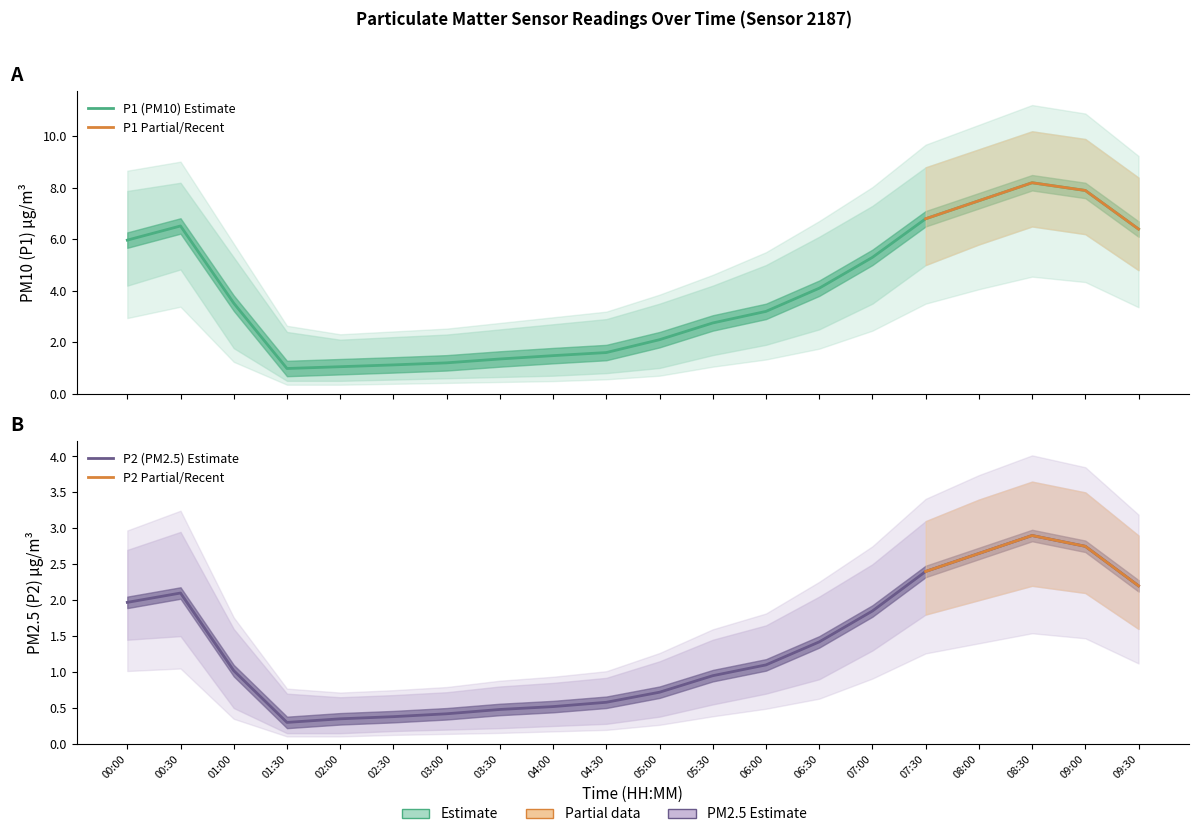

True or false: P2 and P1 cross at least once.

False